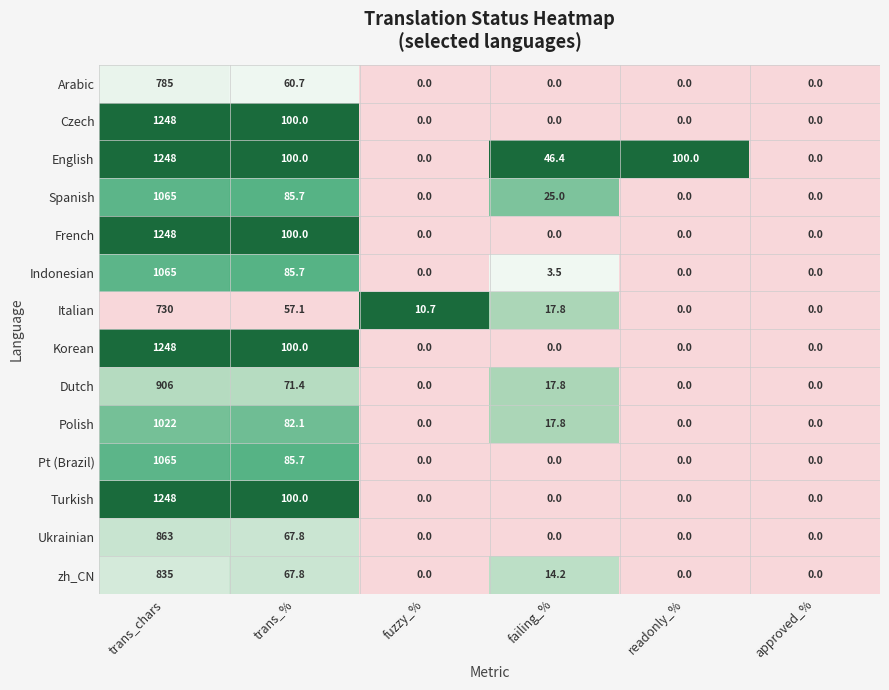

Which category has the highest value in the Spanish series?

trans_chars